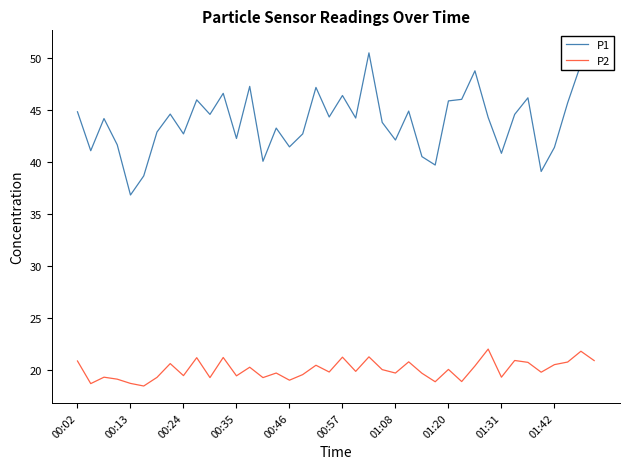

At how many categories does at least one series exceed 32?

40